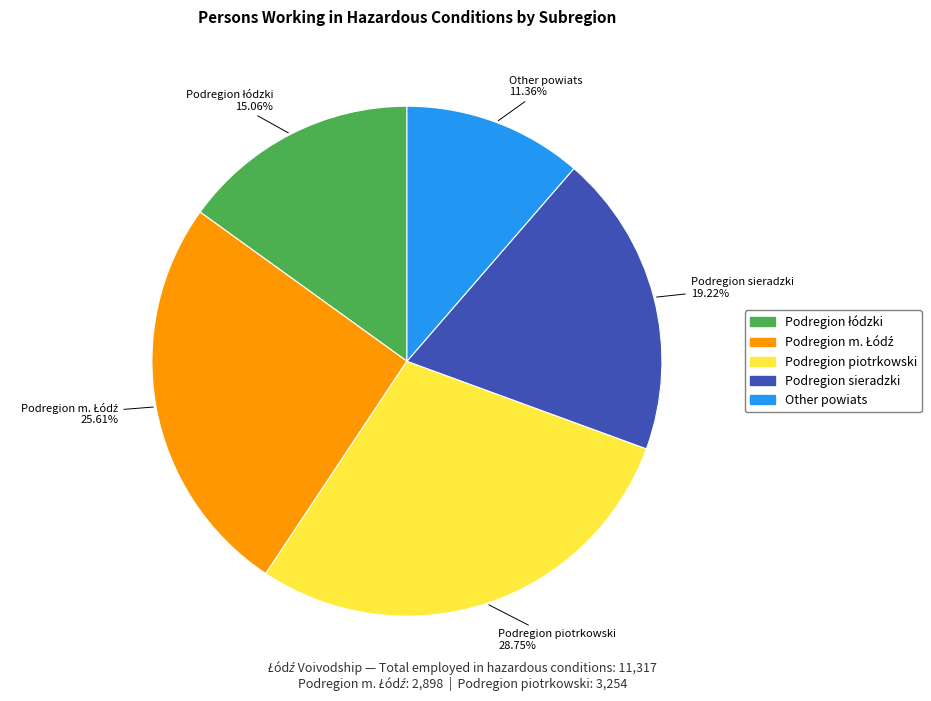

To the nearest percent, what is the combined percentage of Podregion piotrkowski and Podregion sieradzki?

48%